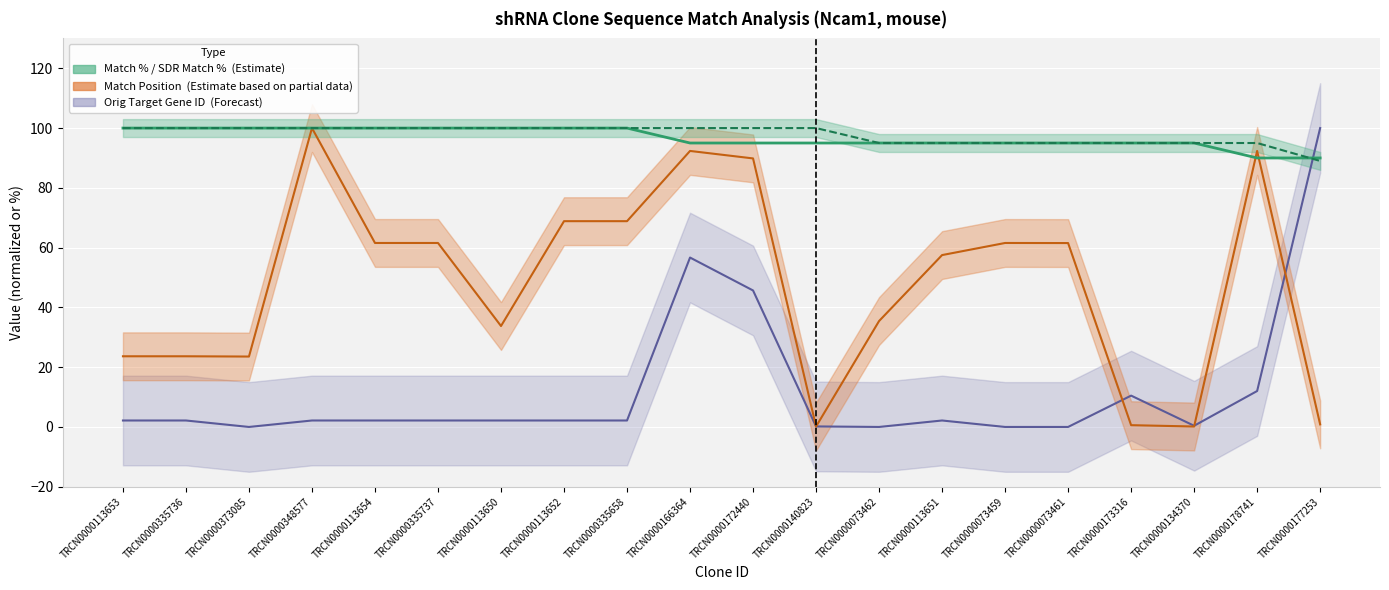

Which series changed the most between TRCN0000173316 and TRCN0000134370?

Orig Target Gene ID